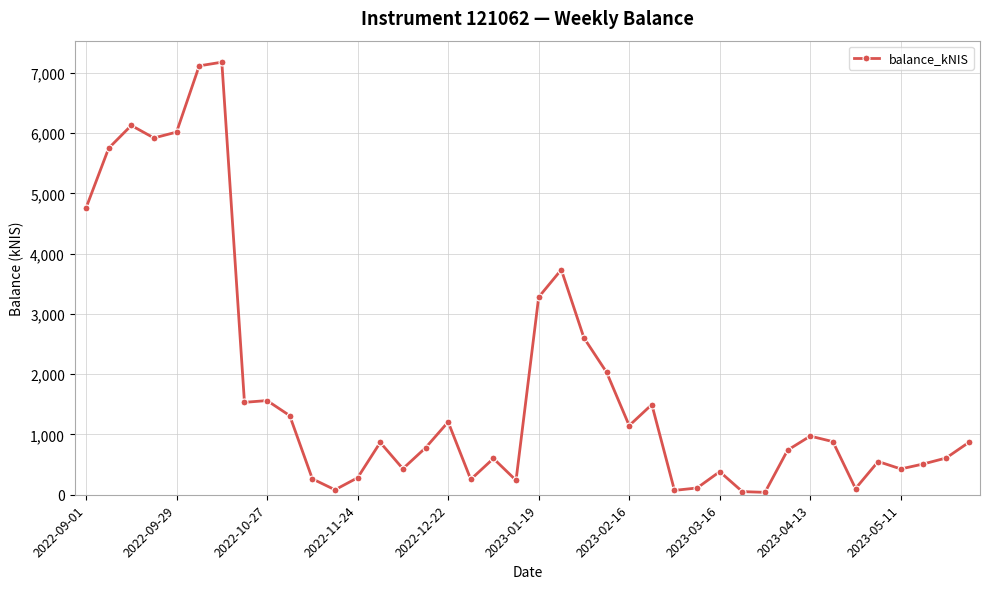

What is the maximum value shown in the chart?

7175.7